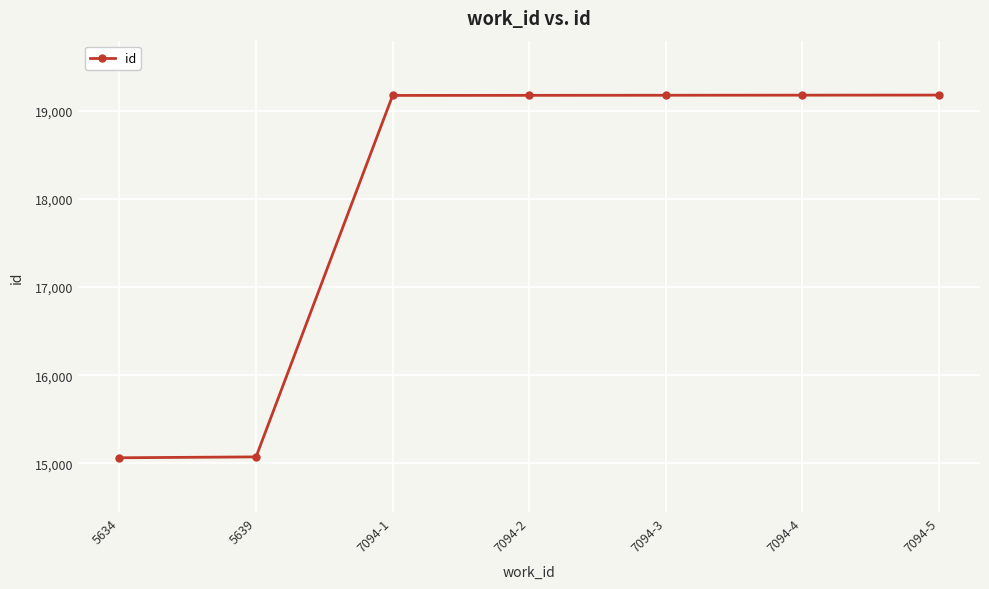

The value at 7094-5 is 28593. True or false?

False